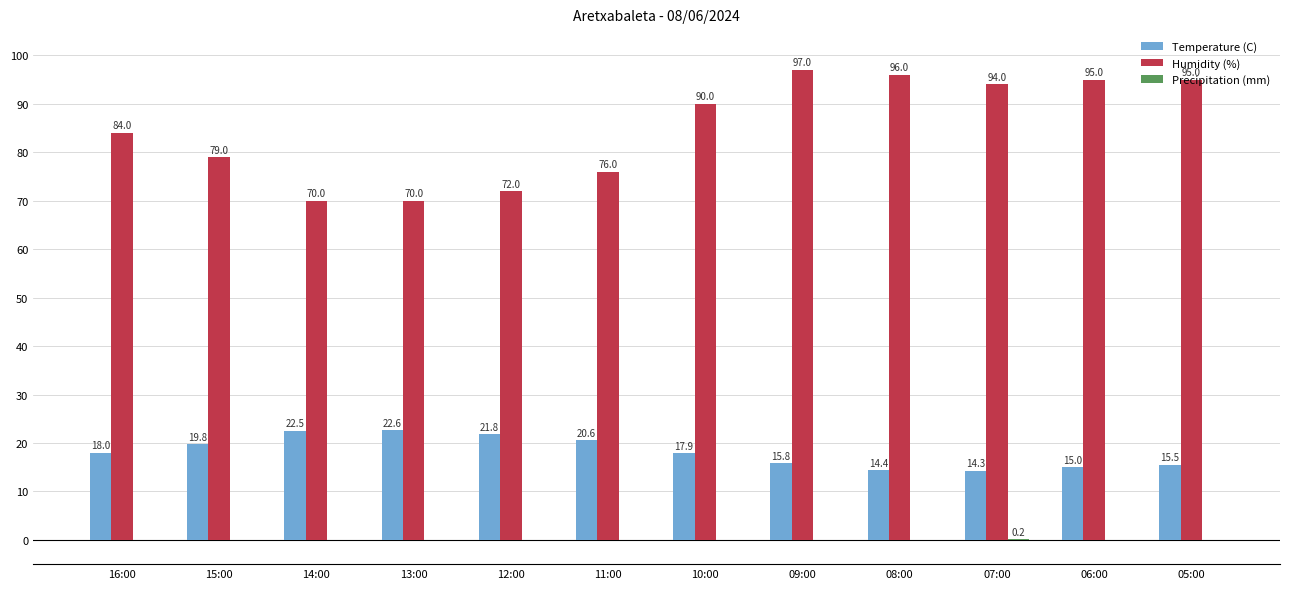

True or false: Temperature (C) has a value of 22.5 at 14:00.

True